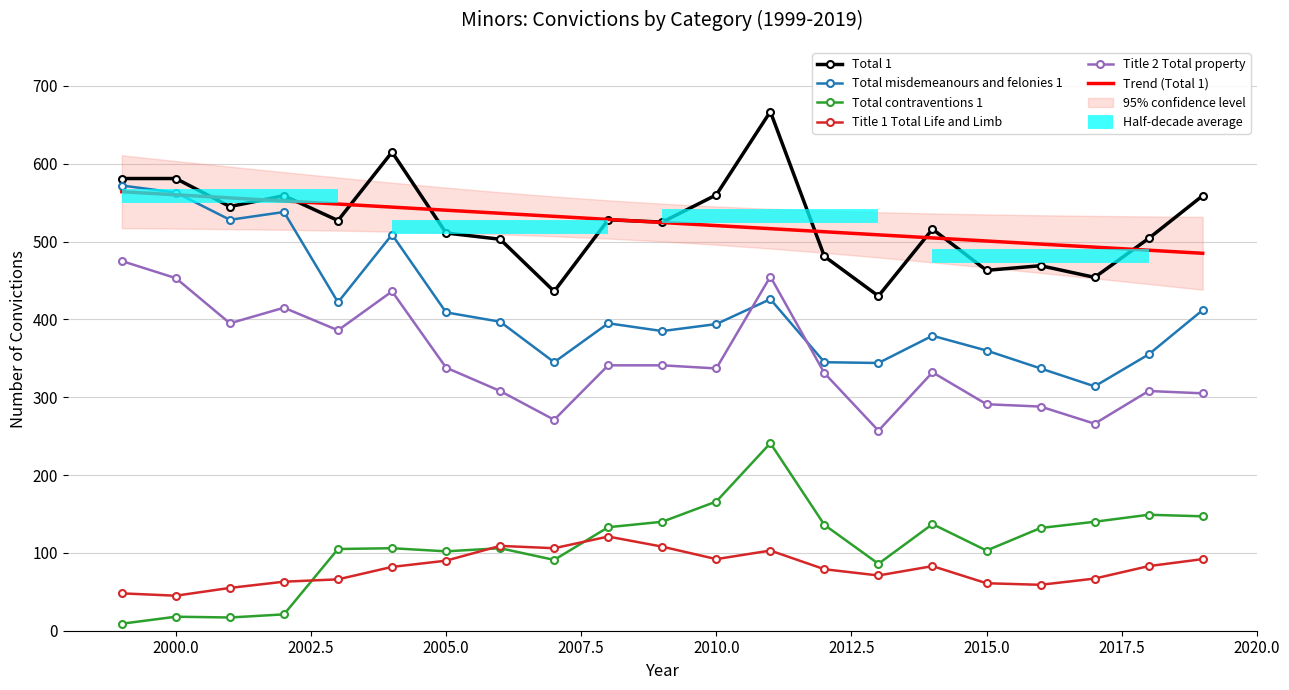

Is it true that Total misdemeanours and felonies 1 equals 701.4 at 2010.0?

False